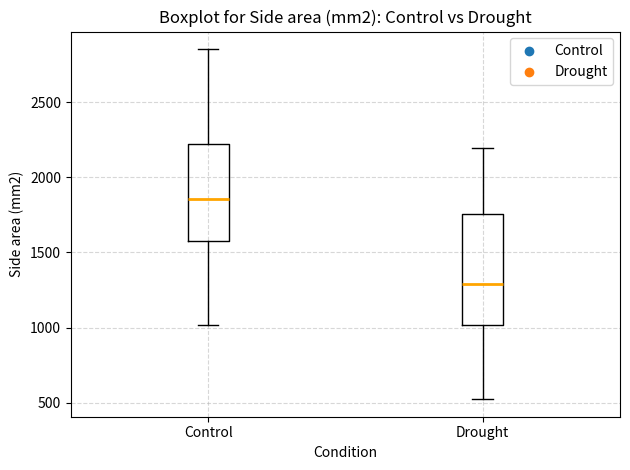

Where is the lower edge of the box for Drought on the y-axis? The values are not printed on the chart, so give them approximately, as read against the axis.

1000